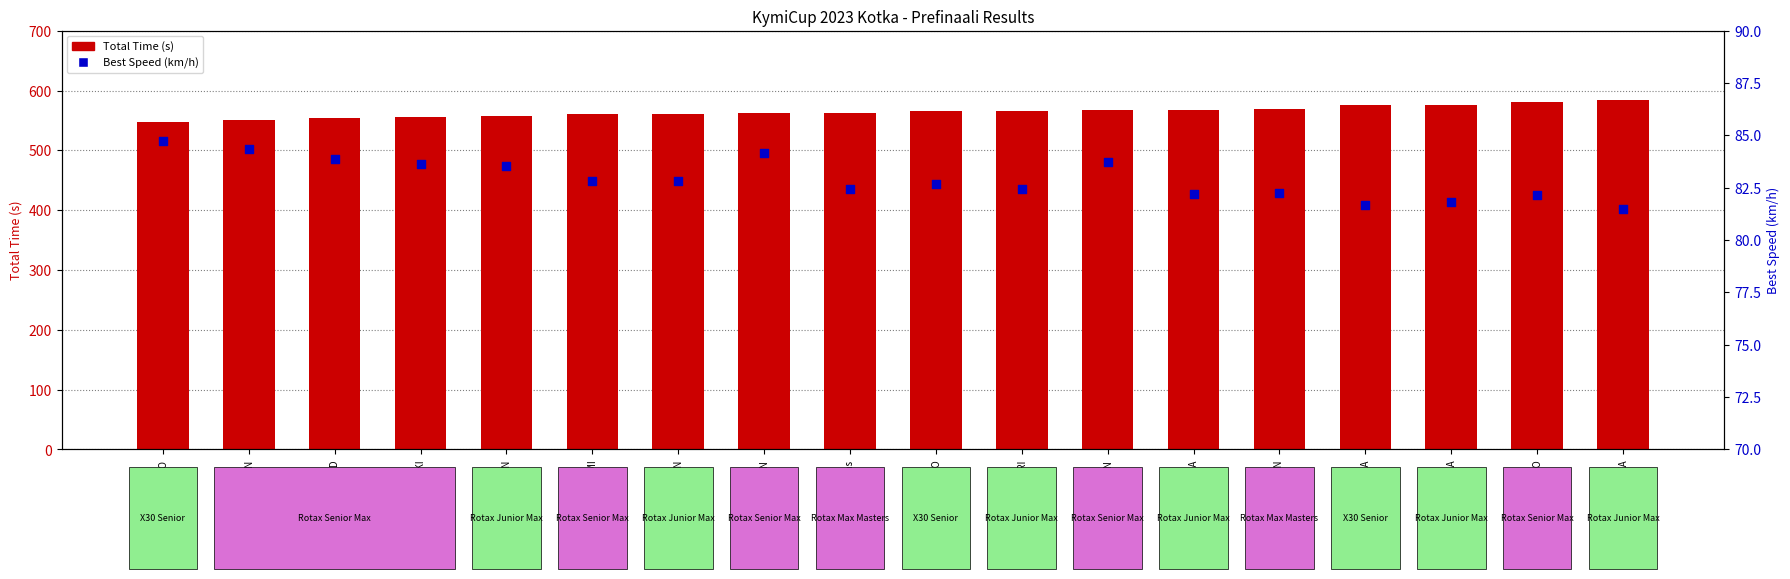

Which series reaches the maximum Y coordinate?

Total Time (s)